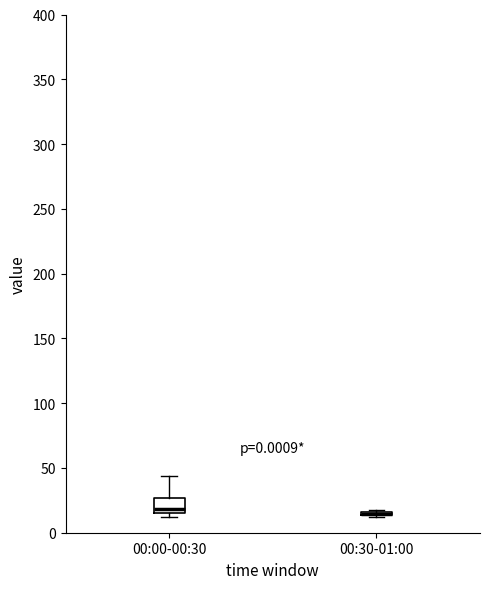

Reading left to right, read every box against the y-axis: the position of its median line, the range the box covers, and the ends of its whiskers. The values are not printed on the chart, so give them approximately, as read against the axis.

00:00-00:30: median 20, box 15 to 25, whiskers 10 to 45
00:30-01:00: box collapsed to a line at 15, whiskers 10 to 15